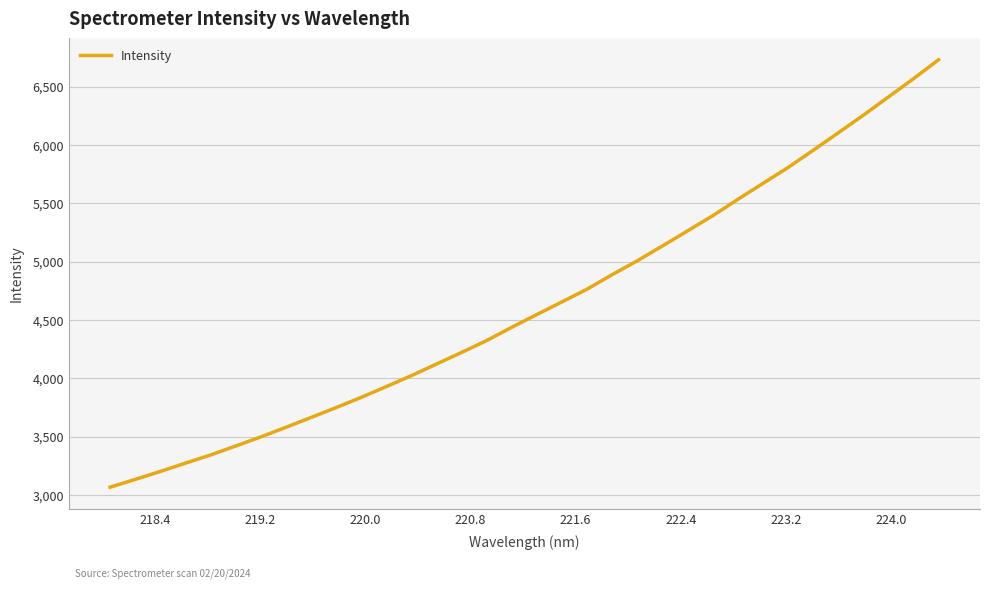

How many series are shown in this chart?

1